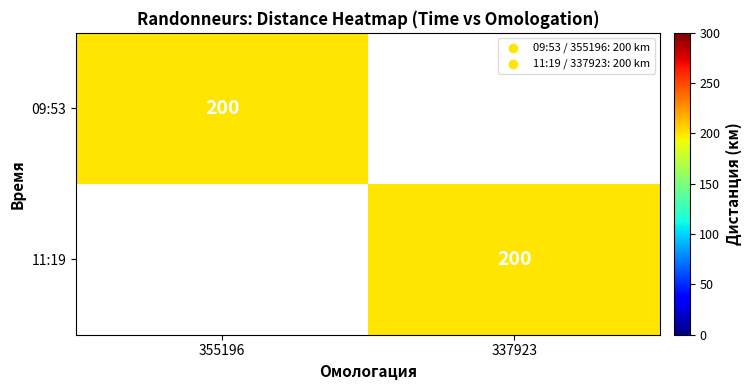

The value of 11:19 at 337923 is 200. True or false?

True